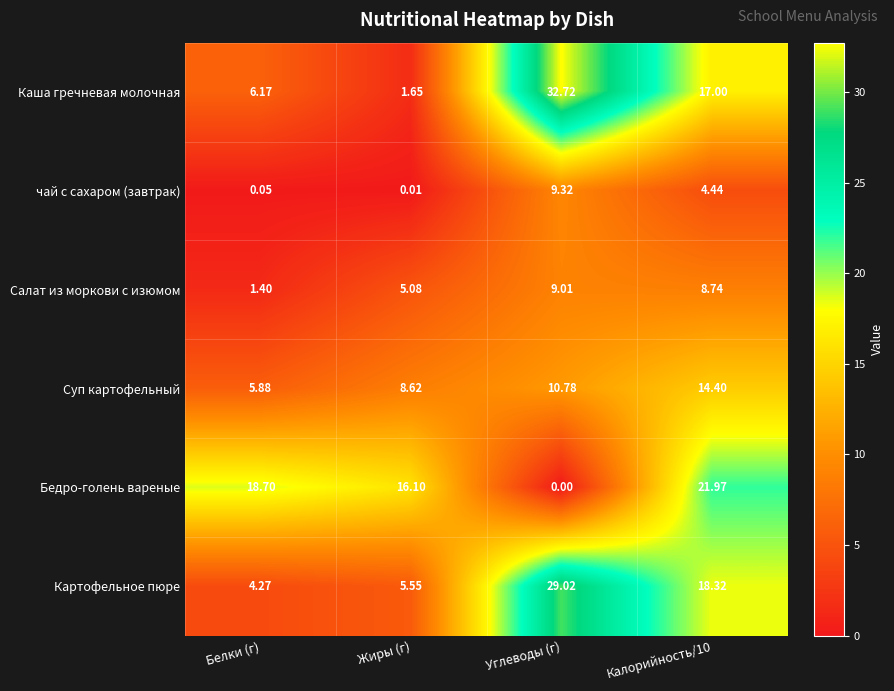

List the series in order of their peak value, highest first.

Каша гречневая молочная, Картофельное пюре, Бедро-голень вареные, Суп картофельный, чай с сахаром (завтрак), Салат из моркови с изюмом